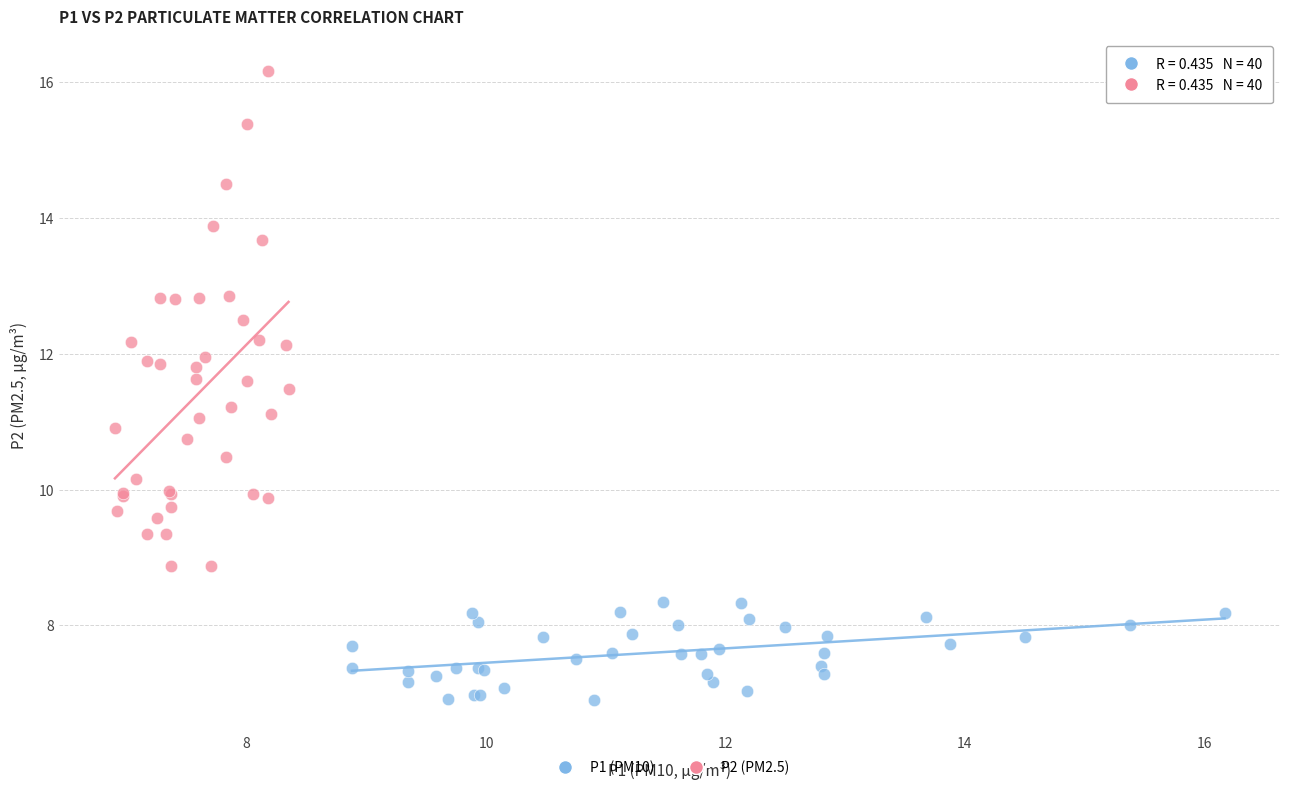

Which series has the largest Y range (max minus min)?

P2 (PM2.5)